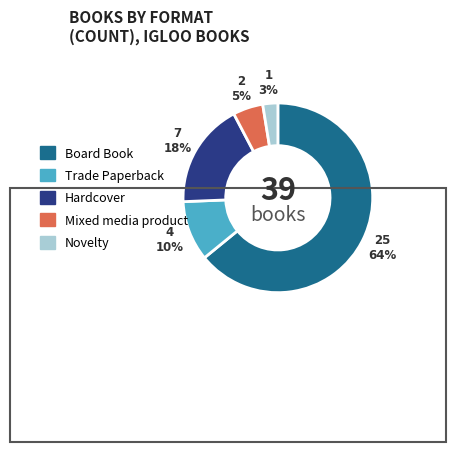

Which has a higher value, Board Book or Hardcover?

Board Book